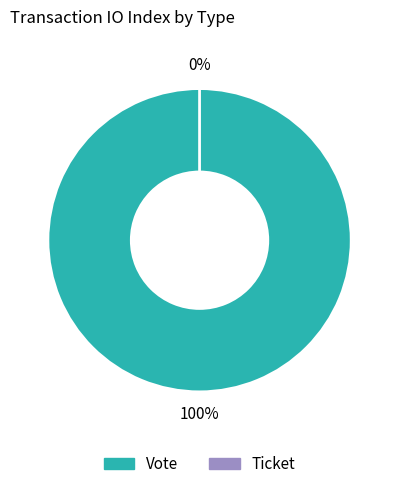

The Ticket slice represents 6% of the pie. True or false?

False